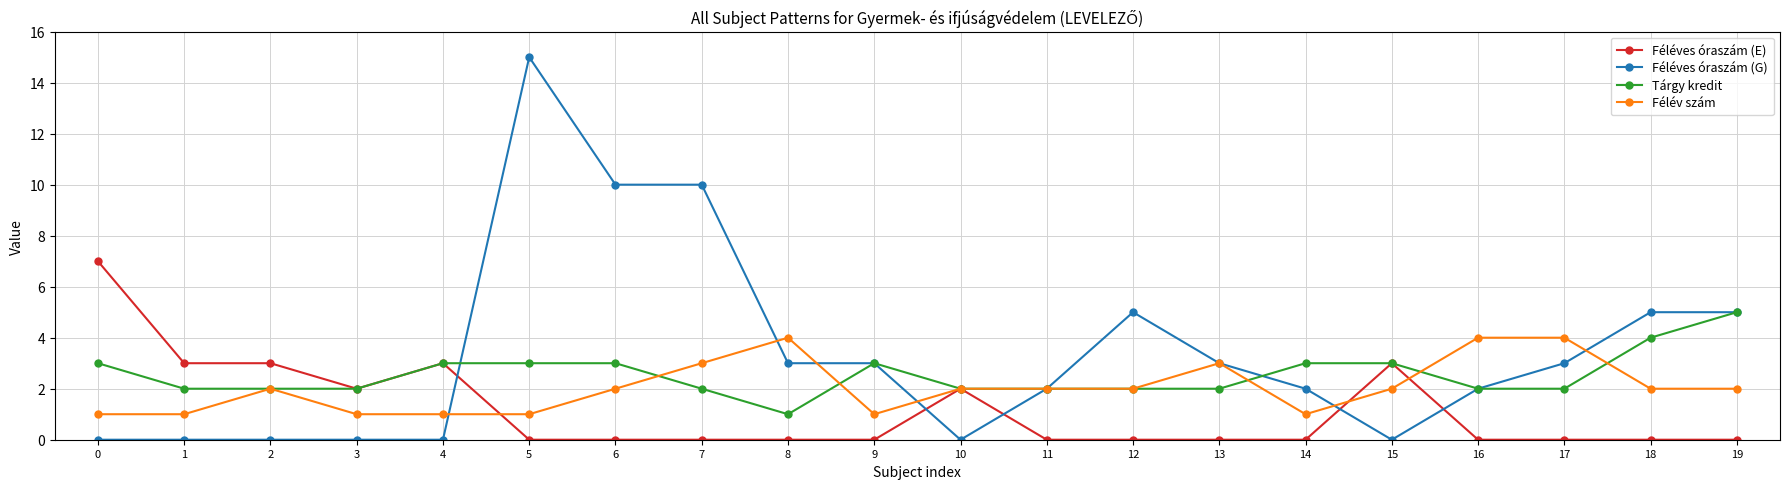

Does the chart have visible grid lines?

Yes